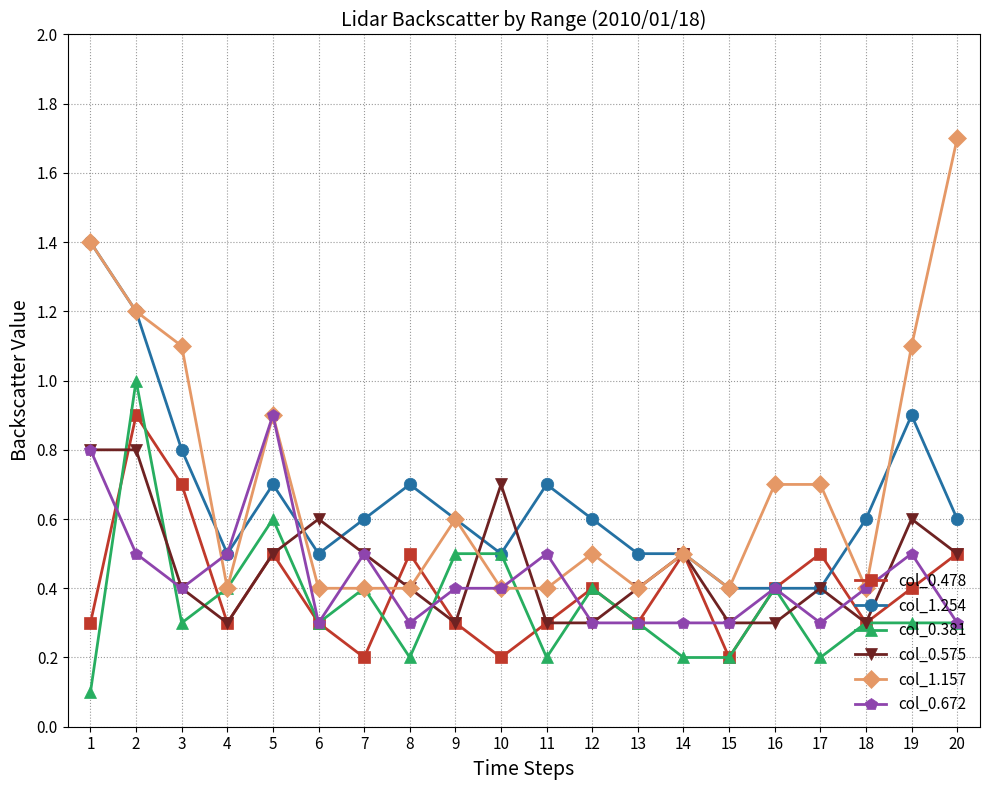

What are all the series names shown in the legend?

col_0.478, col_1.254, col_0.381, col_0.575, col_1.157, col_0.672